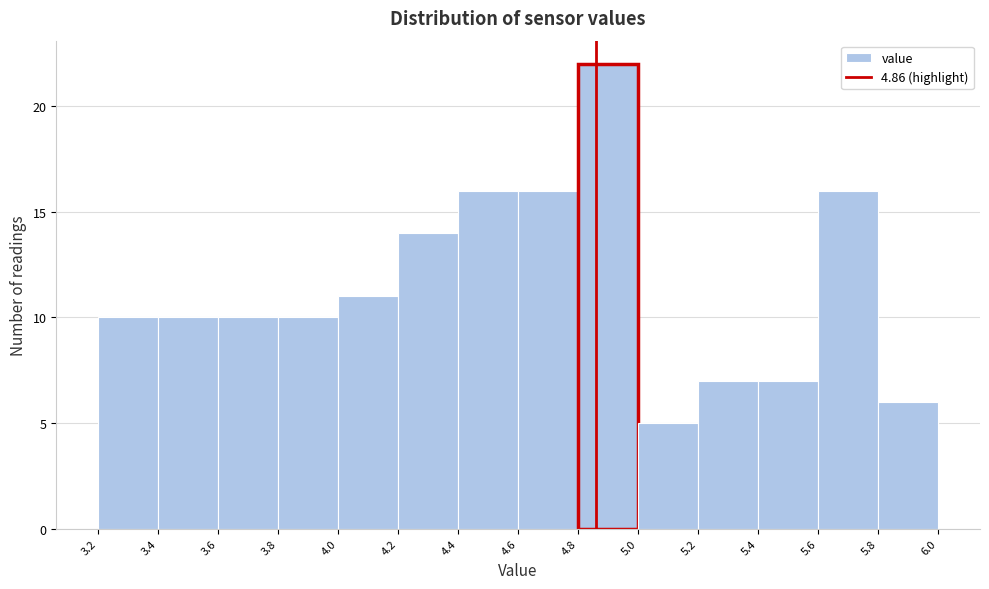

How tall is the bar that spans 5.6 to 5.8 on the x-axis? The values are not printed on the chart, so give them approximately, as read against the axis.

16